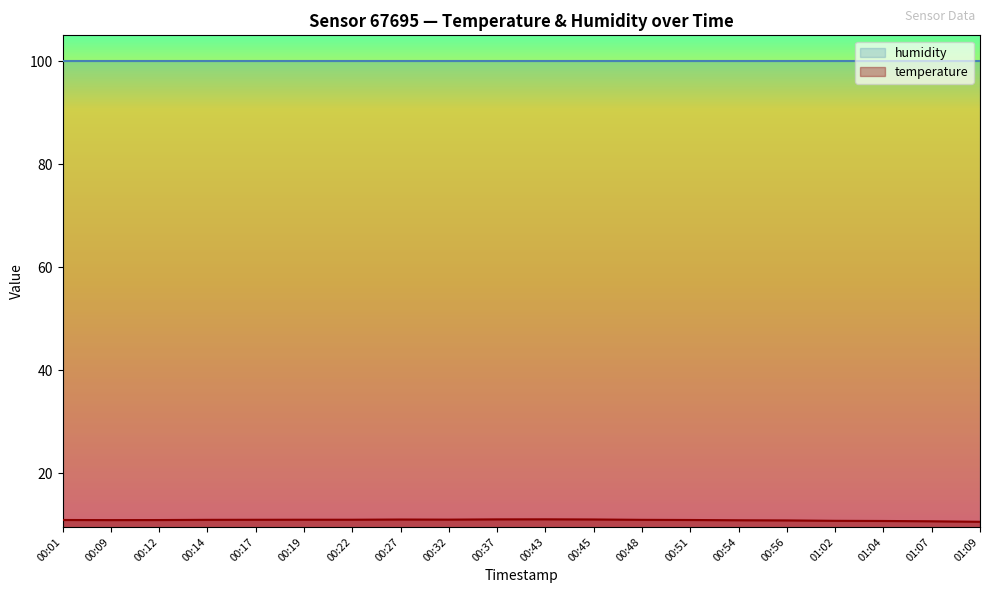

True or false: there are more than 0 points higher than both neighbors.

True